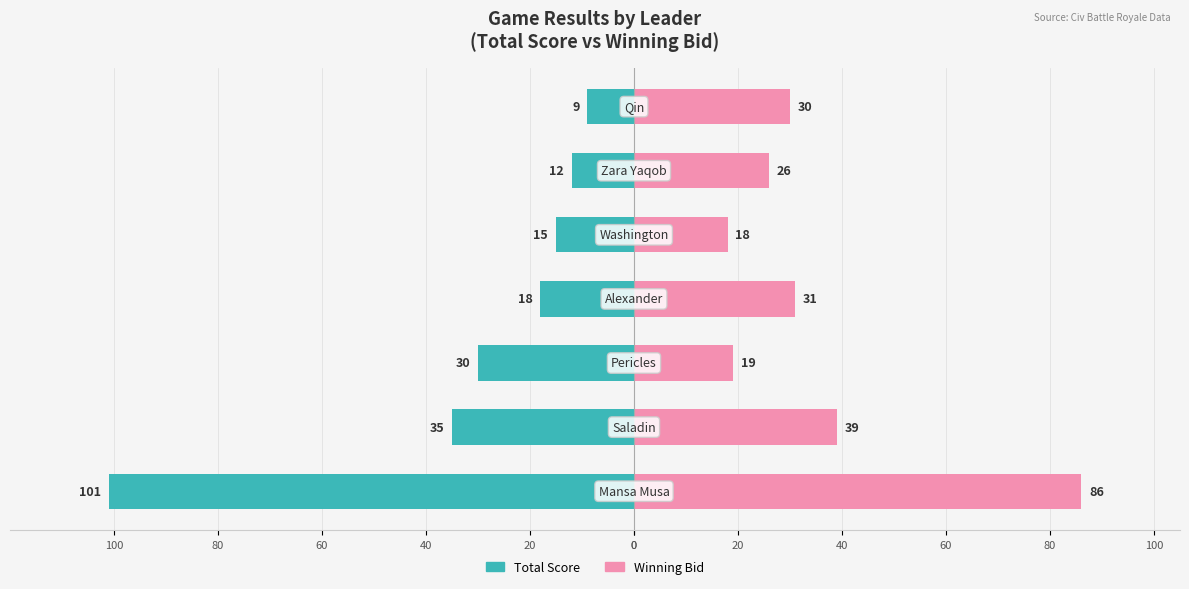

How many distinct data groups are displayed?

2